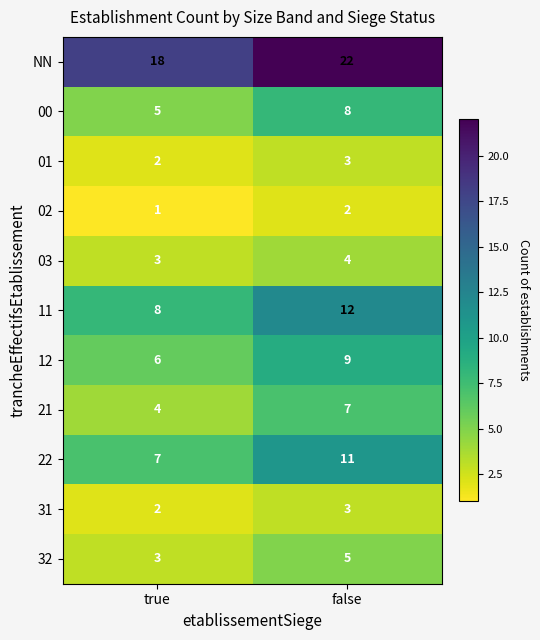

Where is 22 nearest to the value 9?

true